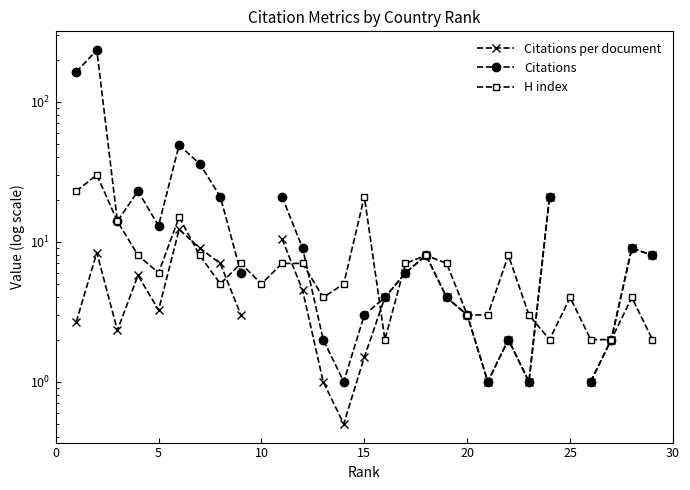

How many positive values does the Citations series have?

27